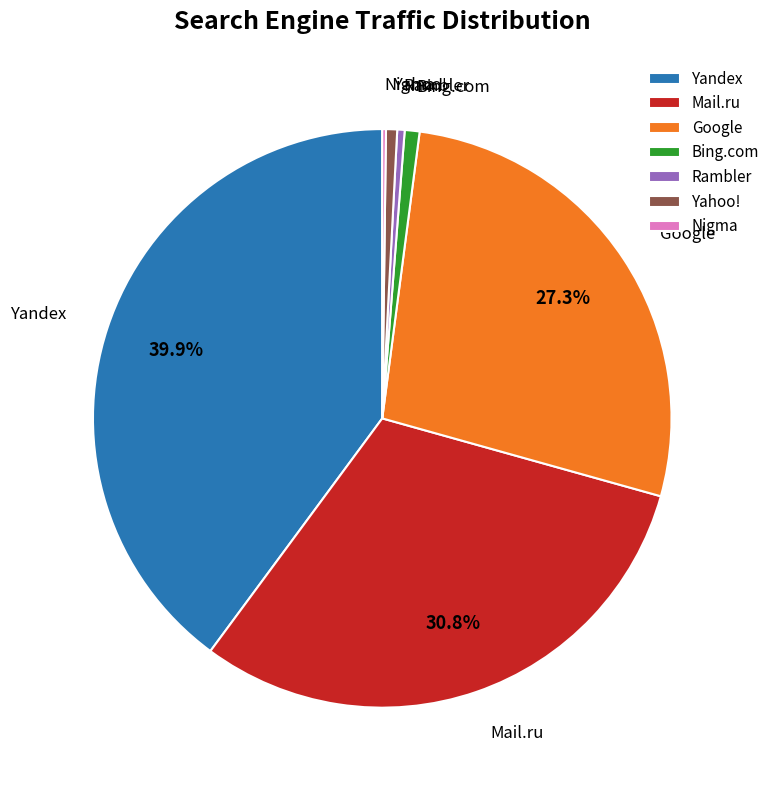

What percentage is NOT represented by Google?

72.7%